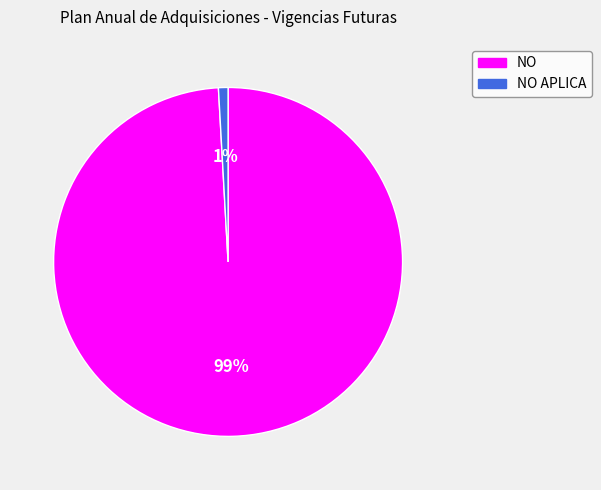

Count the number of slices in the pie.

2